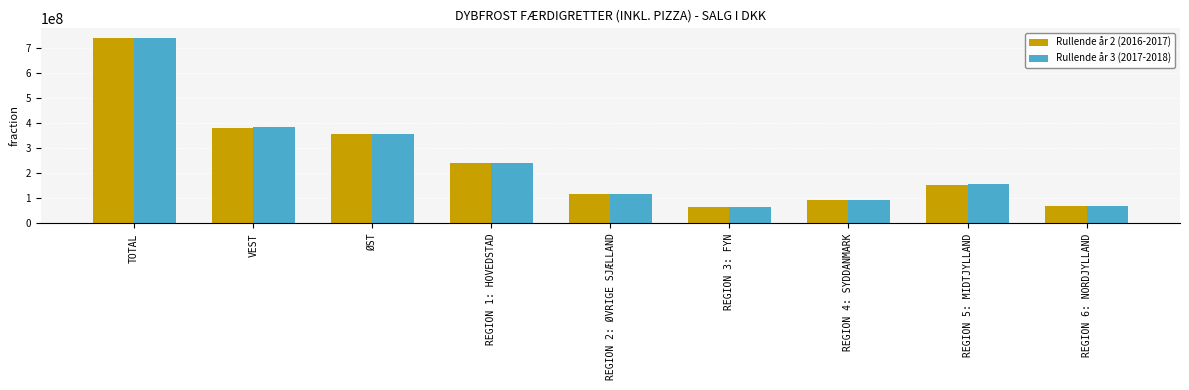

The Rullende år 3 (2017-2018) series shows 105968118 at REGION 5: MIDTJYLLAND. True or false?

False